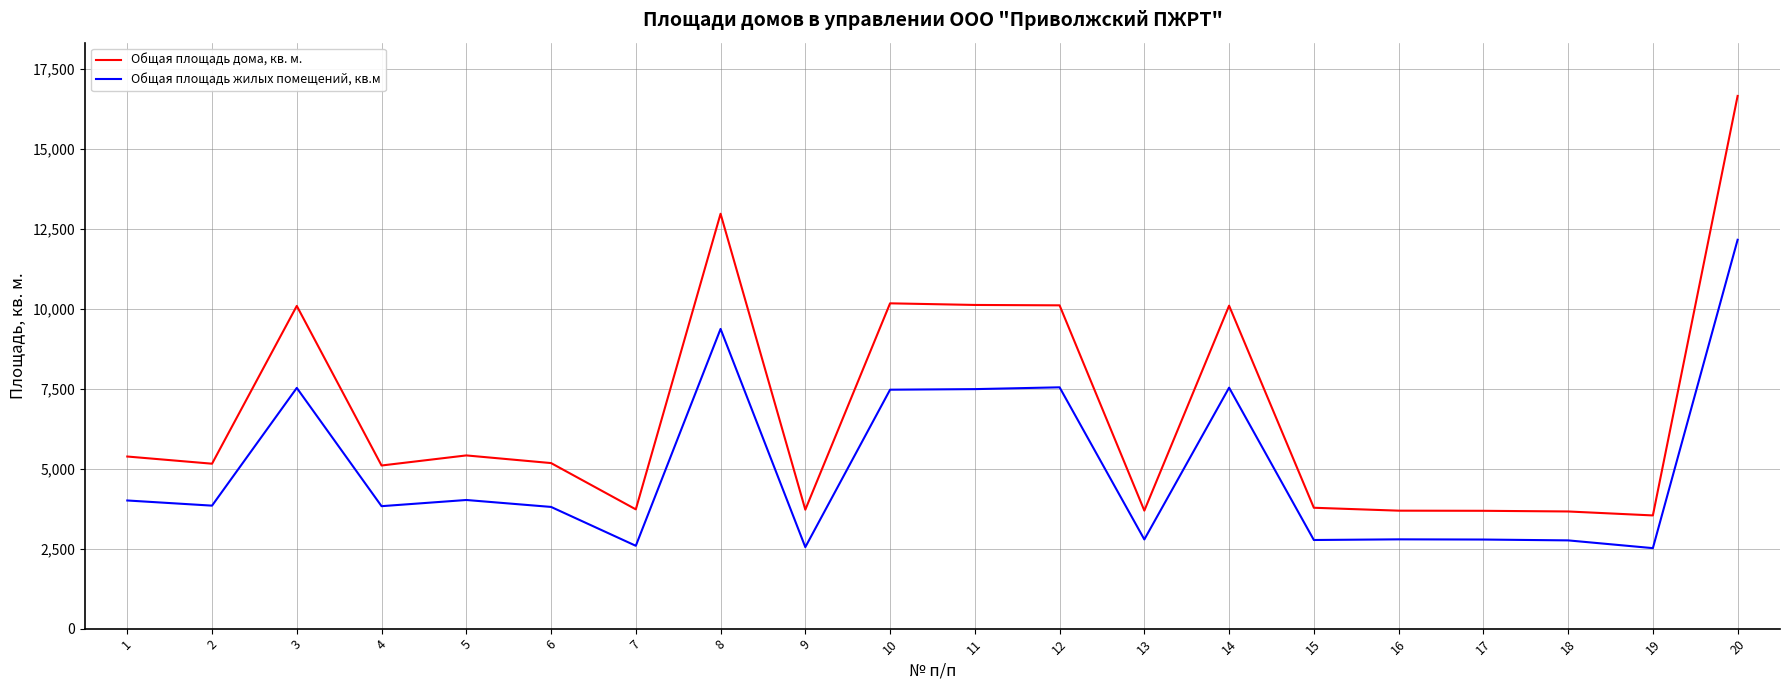

What is the difference between the second highest and second lowest values in the Общая площадь дома, кв. м. series?

9314.5